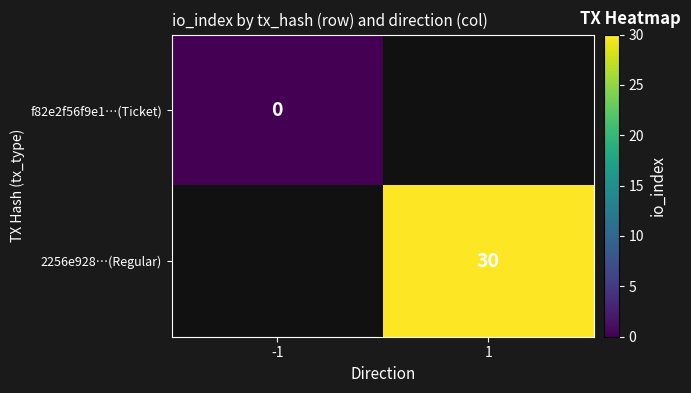

True or false: 2256e928…(Regular) has a value of 30 at 1.

True